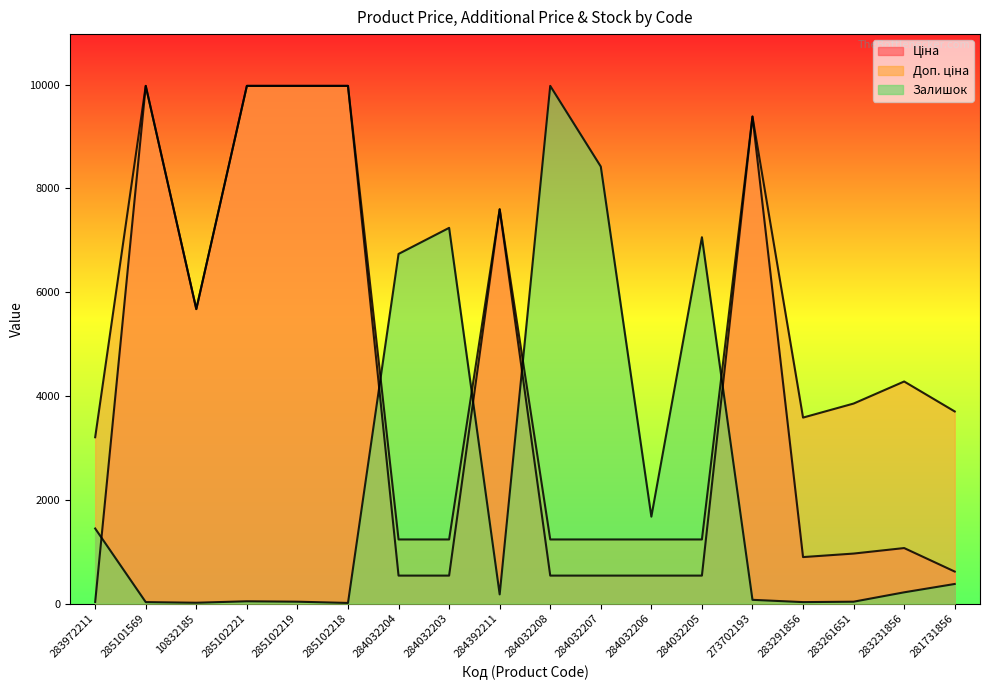

Where do Залишок and Ціна first cross each other?

283972211 and 285101569